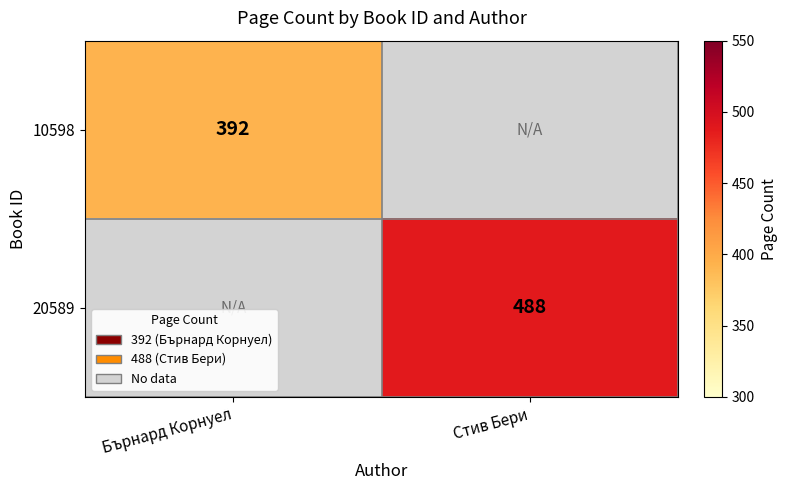

The 20589 series shows 488 at Стив Бери. True or false?

True